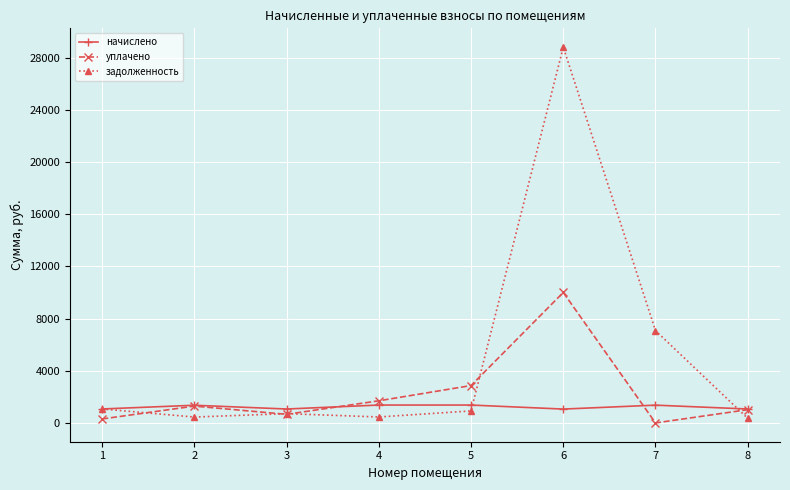

How many data points in начислено are less than 1355?

4